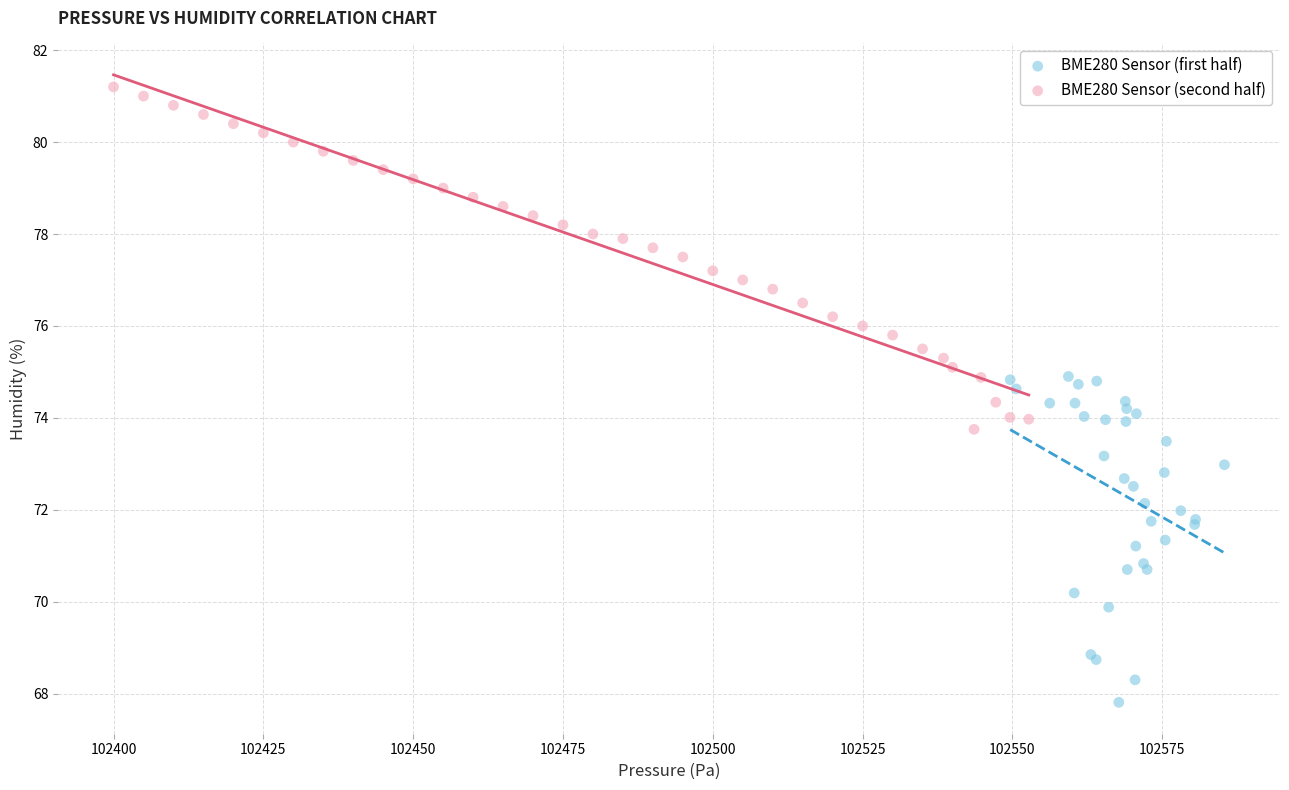

Which series has the widest spread of Y values?

BME280 Sensor (second half)